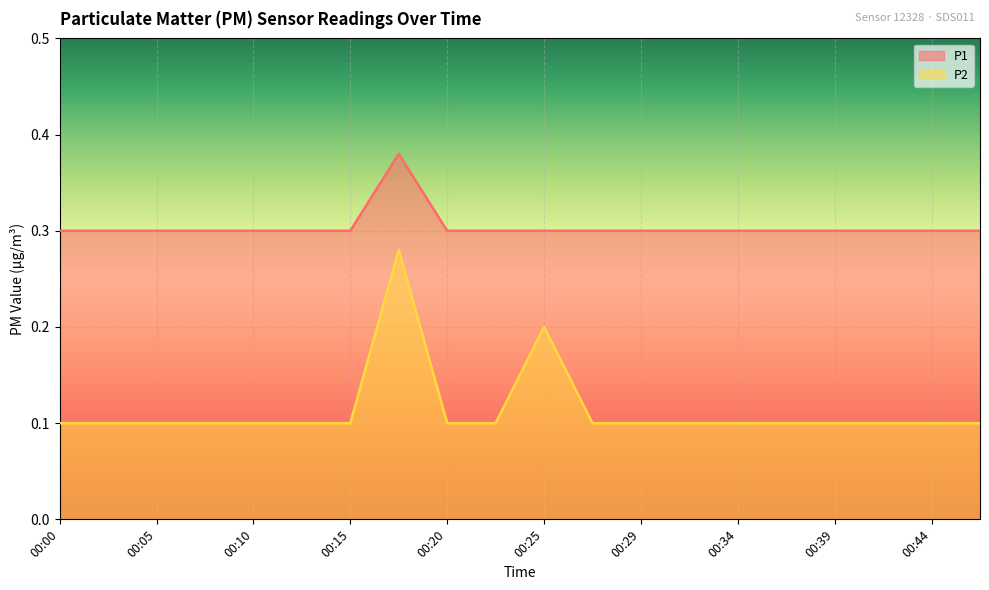

True or false: P2 has more than 2 points higher than both neighbors.

False